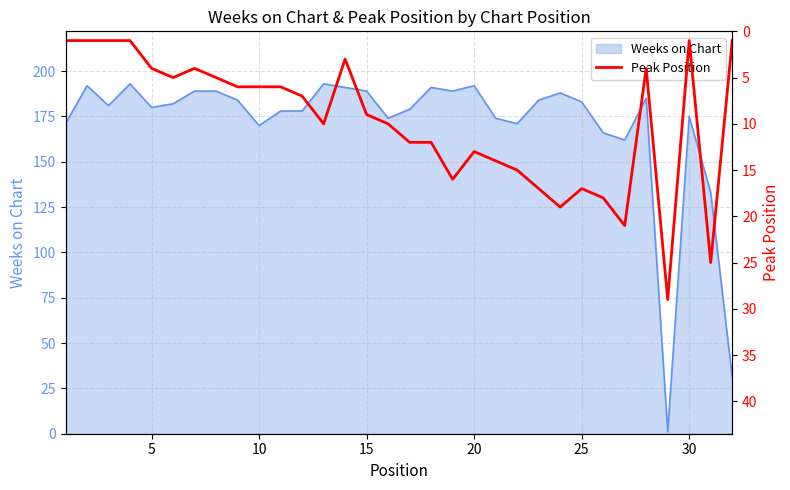

The value of Weeks on Chart at 30 is 175. True or false?

True